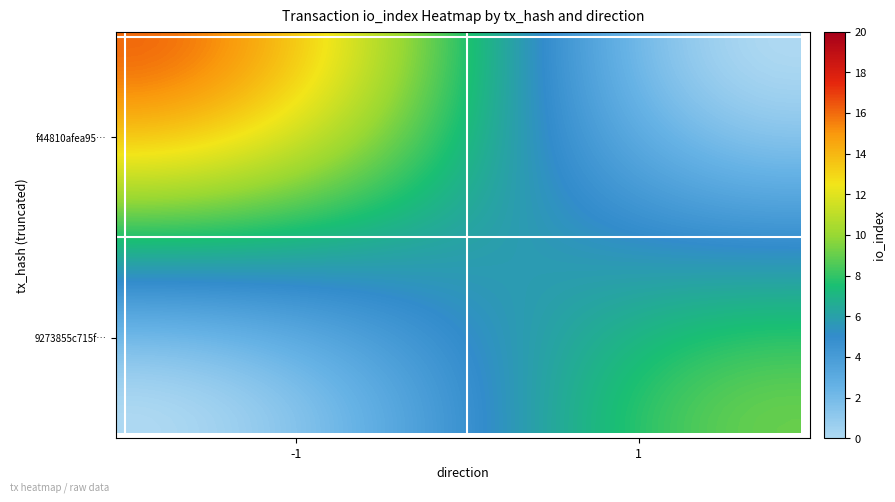

What is the maximum value shown in the chart?

16.0